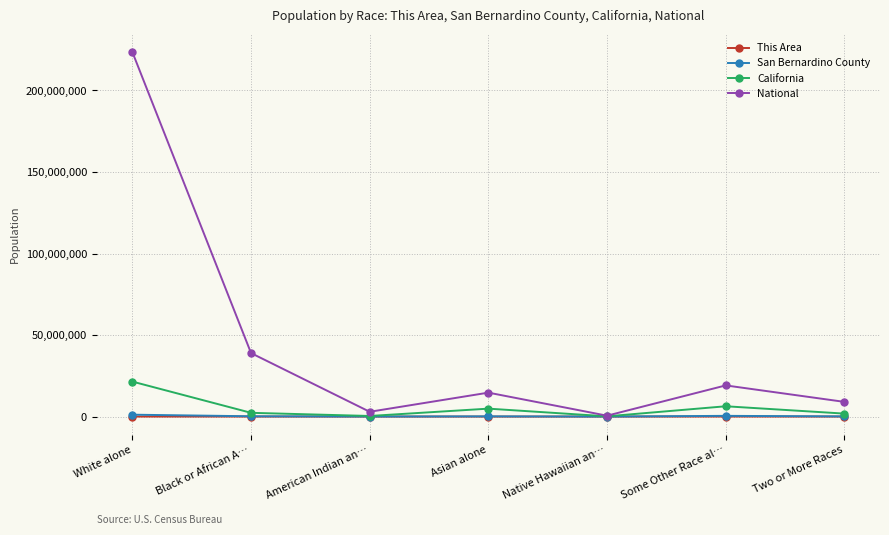

At which category does the chart reach its peak across all series?

White alone